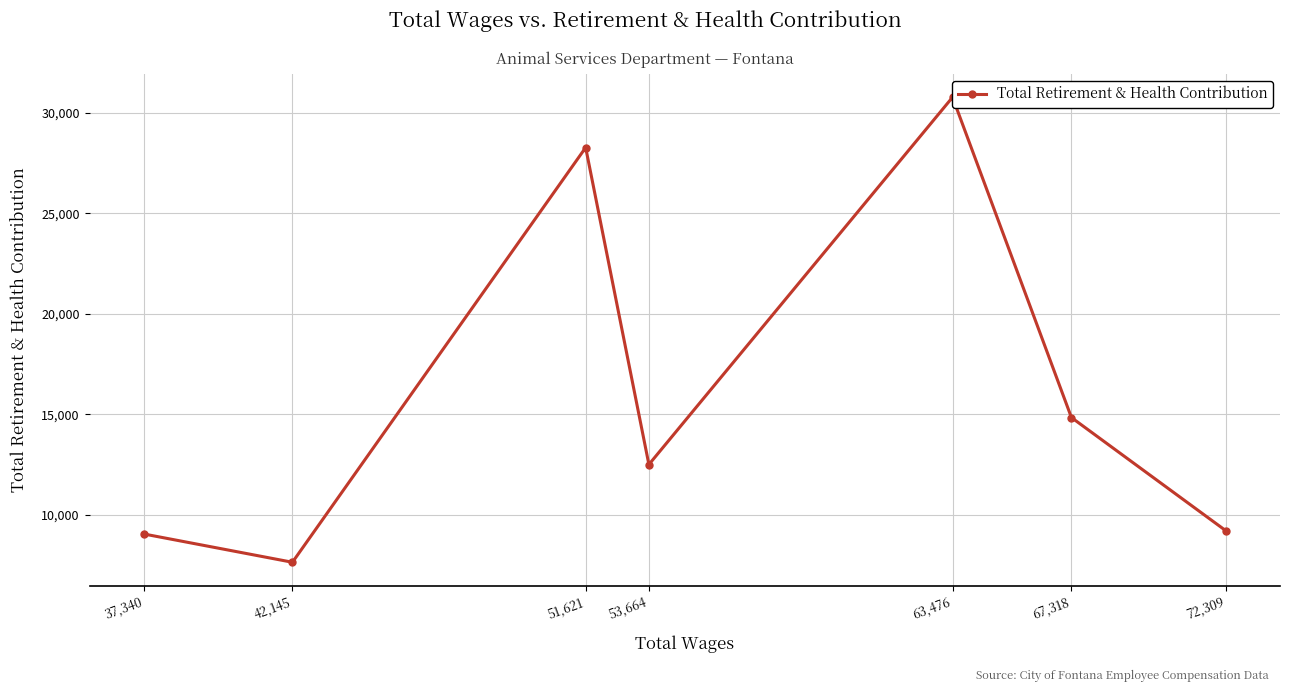

How many categories are shown in the chart?

7